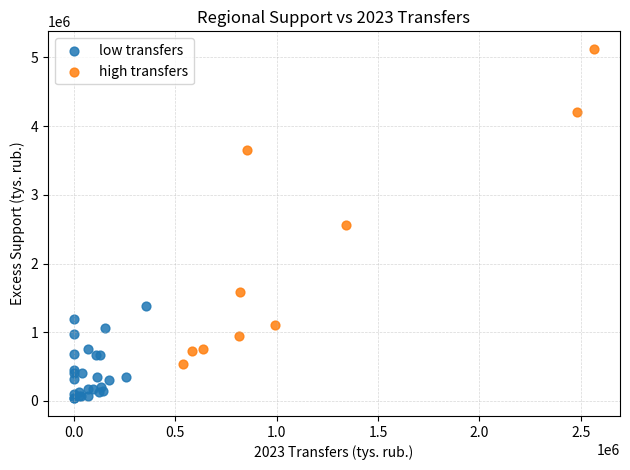

Which series contains the lowest Y value?

low transfers